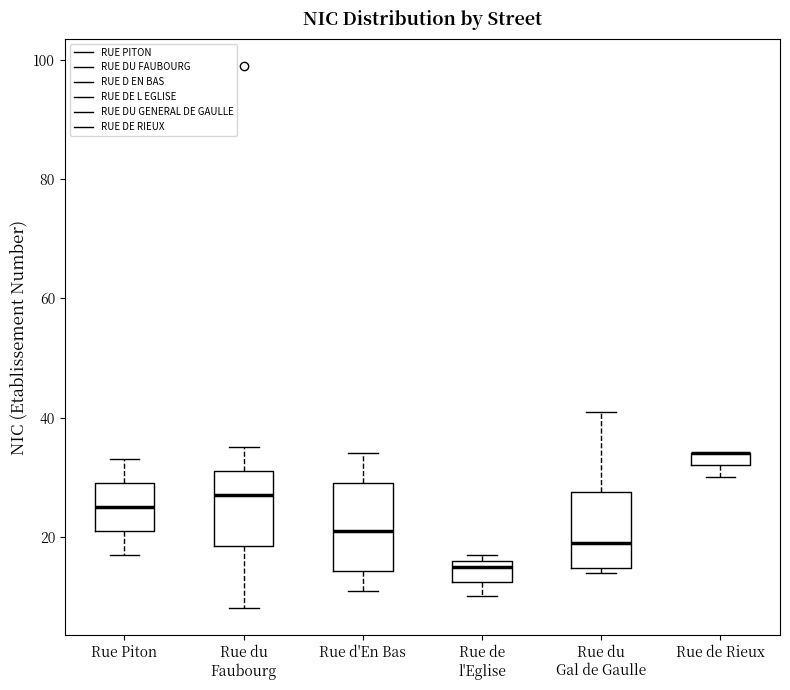

Where is the lower edge of the box for Rue de l'Eglise on the y-axis? The values are not printed on the chart, so give them approximately, as read against the axis.

12